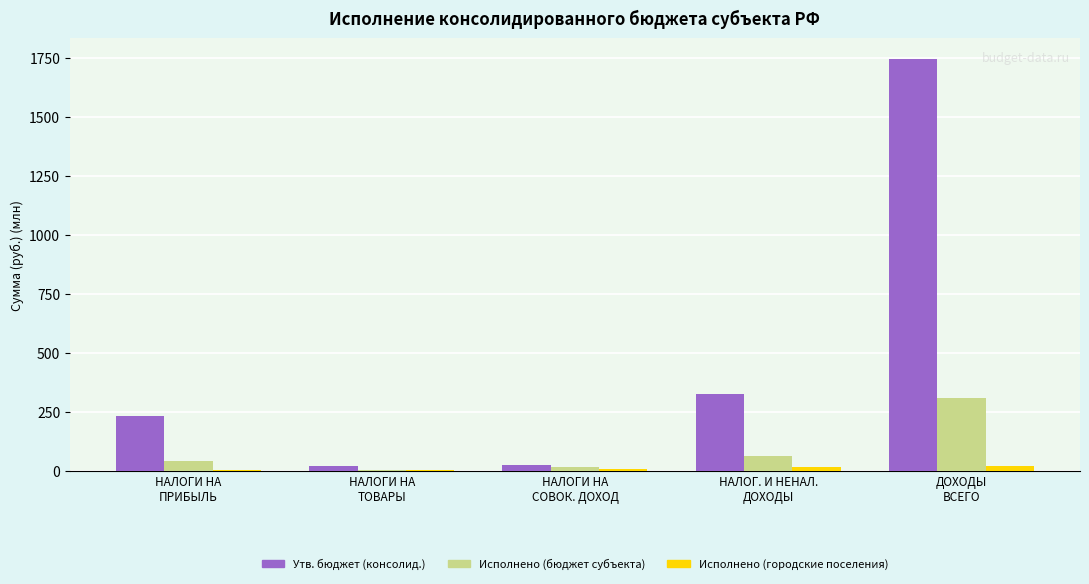

How many series are shown in this chart?

3